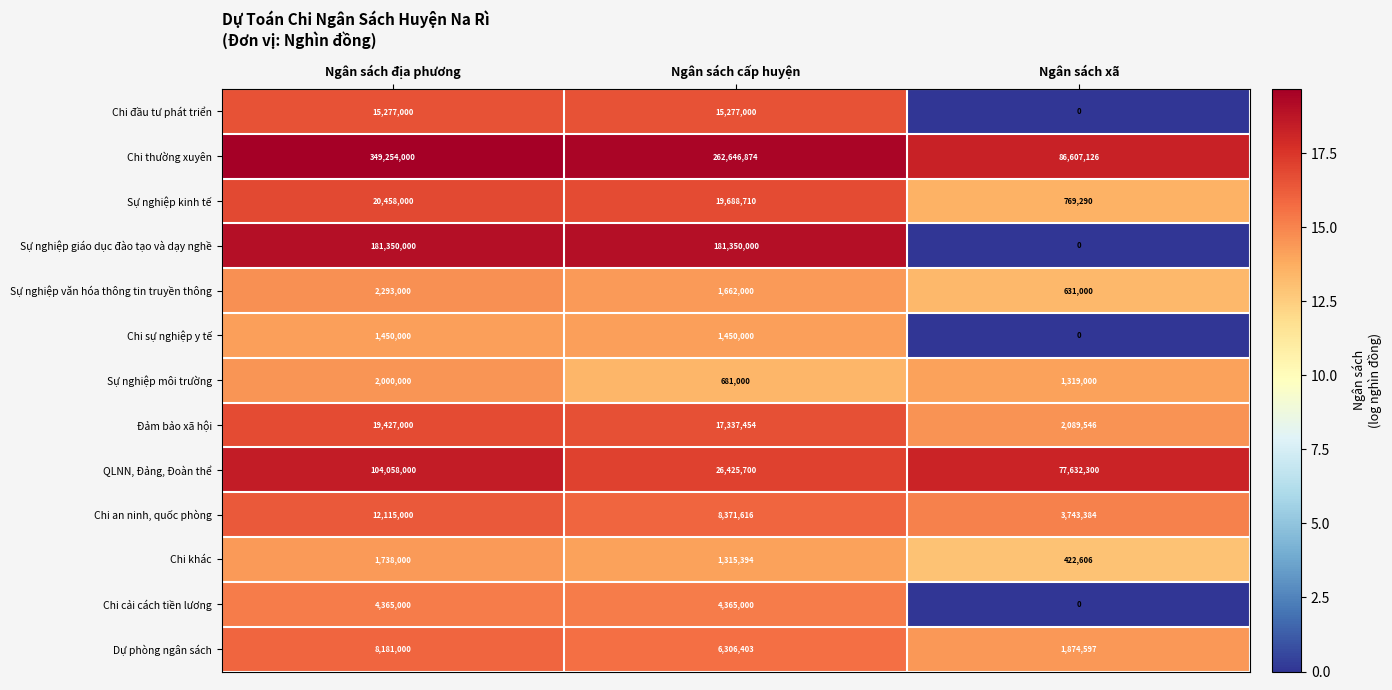

What is the difference between the maximum and minimum values in the Chi thường xuyên series?

262646874